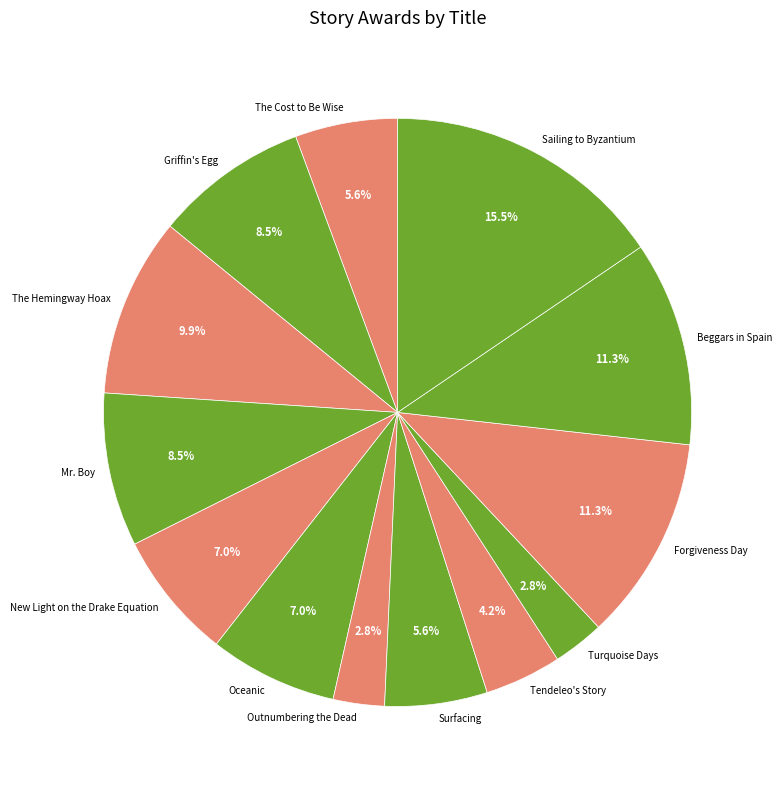

Which category has the biggest portion of the pie?

Sailing to Byzantium